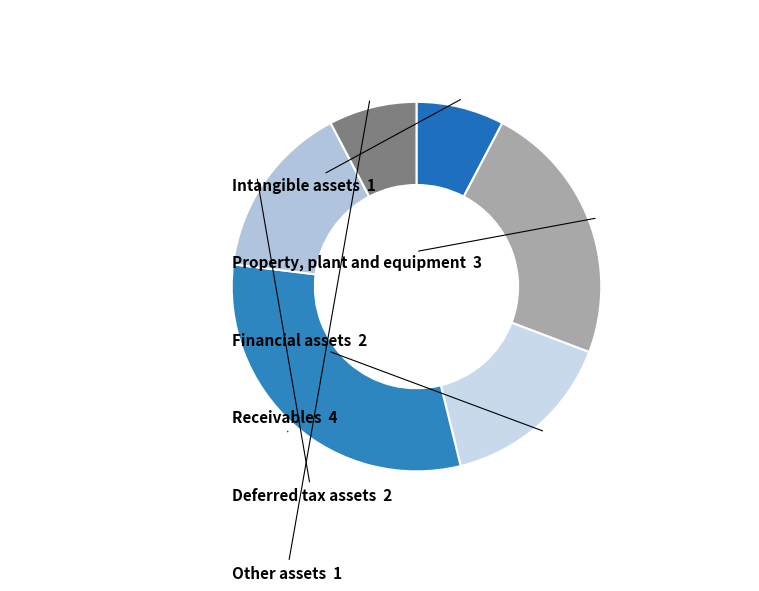

How many segments does this pie chart have?

6